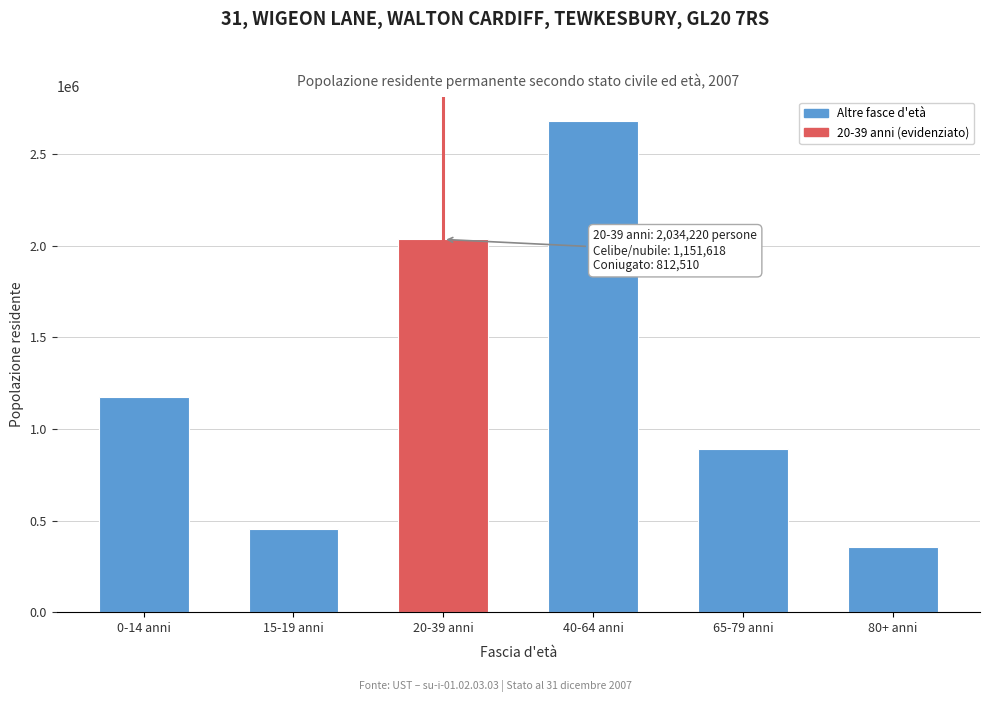

Reading left to right, transcribe all the data shown in this chart.

0-14 anni=1176766	15-19 anni=454616	20-39 anni=2034220	40-64 anni=2679218	65-79 anni=890826	80+ anni=354050